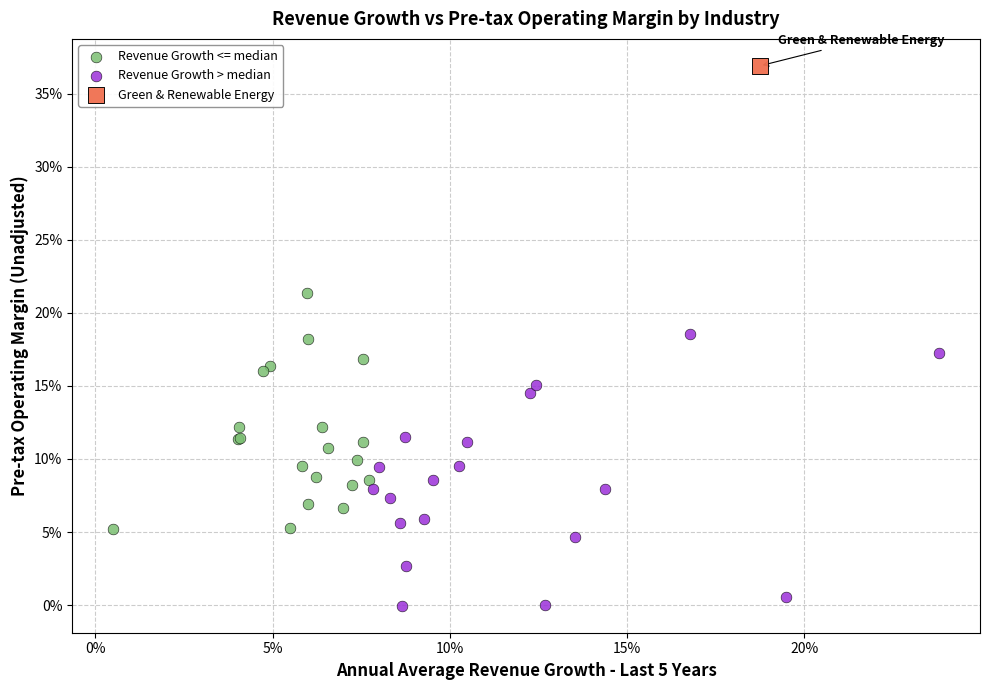

Which series contains the lowest Y value?

Revenue Growth > median